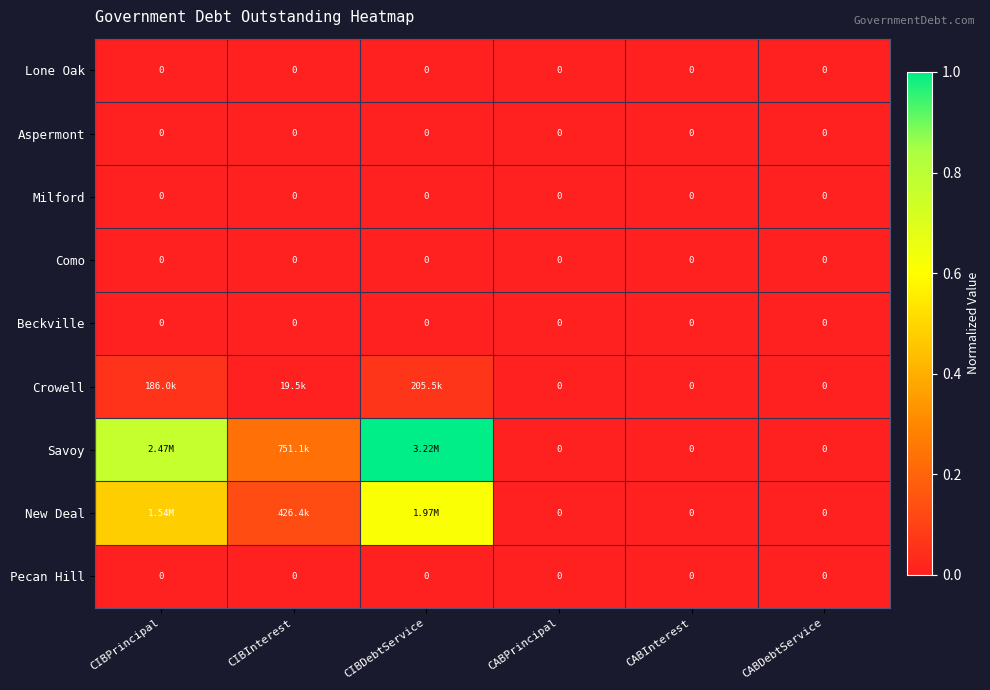

At how many categories does at least one series exceed 0?

3